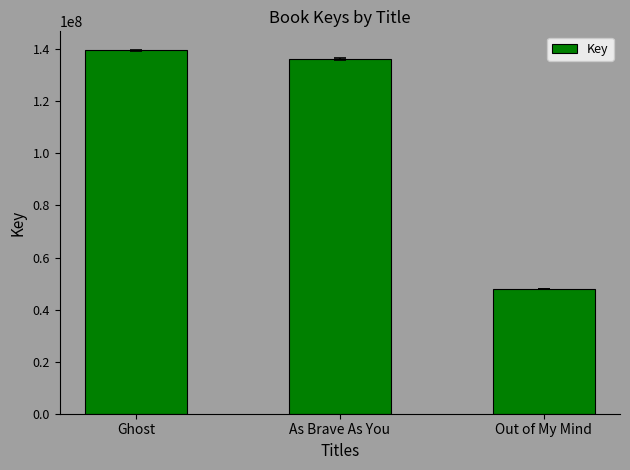

How many bars are there in total?

3